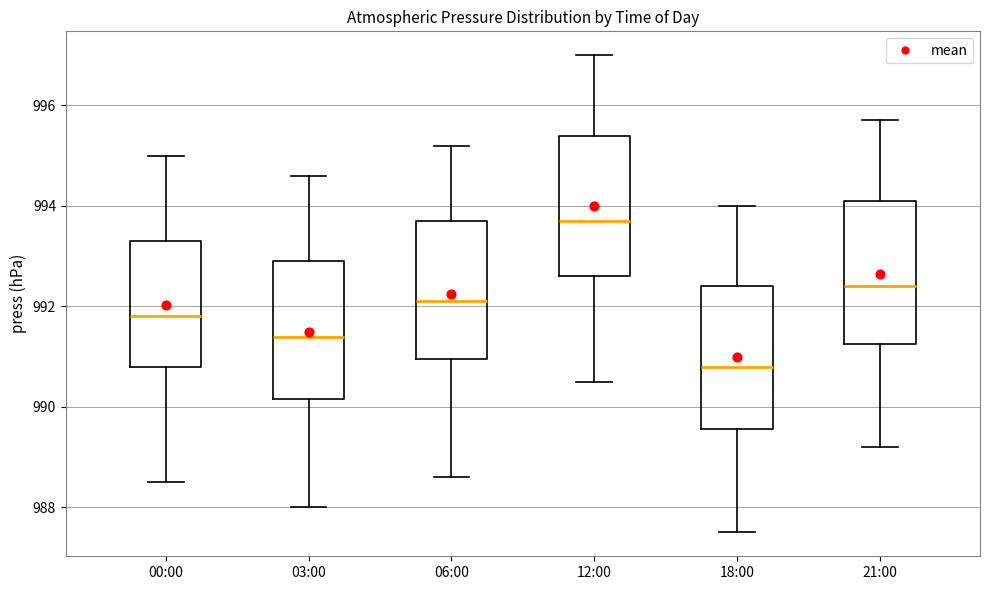

Where does the median line of the box for 03:00 sit on the y-axis? The values are not printed on the chart, so give them approximately, as read against the axis.

991.4